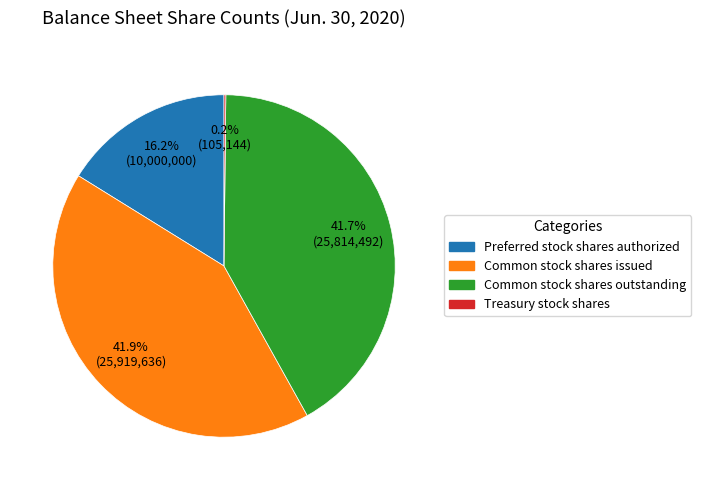

True or false: Preferred stock shares authorized accounts for 16% of the total.

True